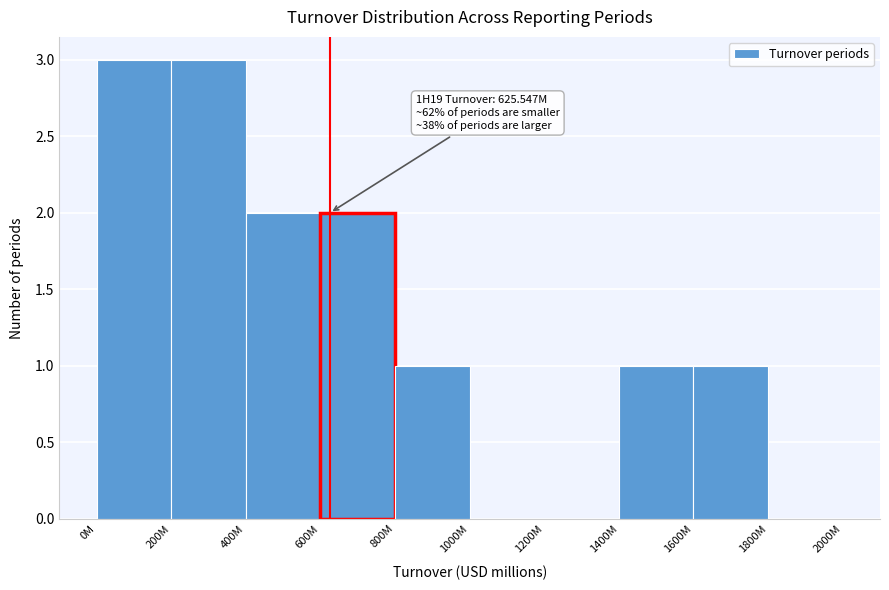

Reading left to right, list all the values displayed in this chart.

0M=3	200M=3	400M=2	600M=2	800M=1	1000M=0	1200M=0	1400M=1	1600M=1	1800M=0